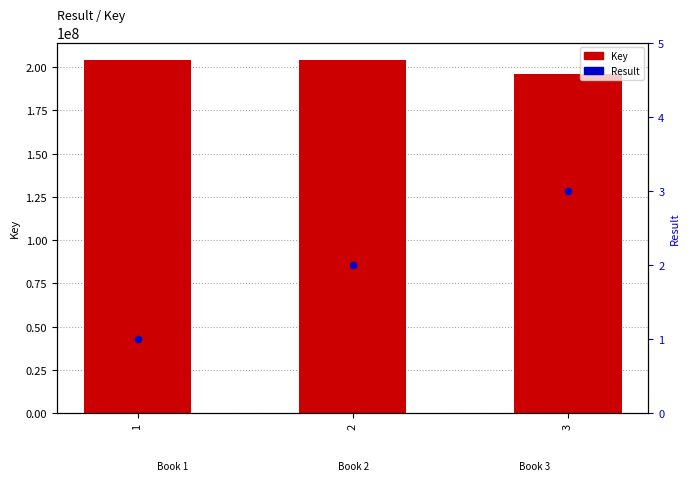

What are all the series names shown in the legend?

Key, Result